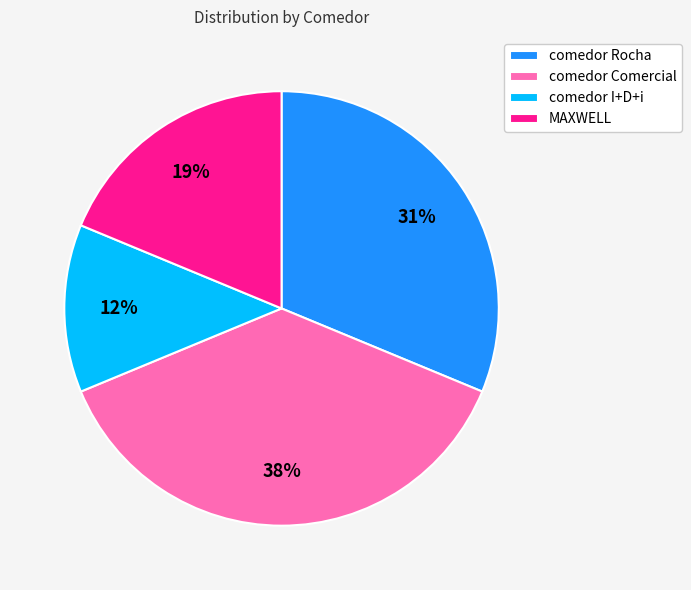

Combined, do MAXWELL and comedor I+D+i account for over 50%?

No